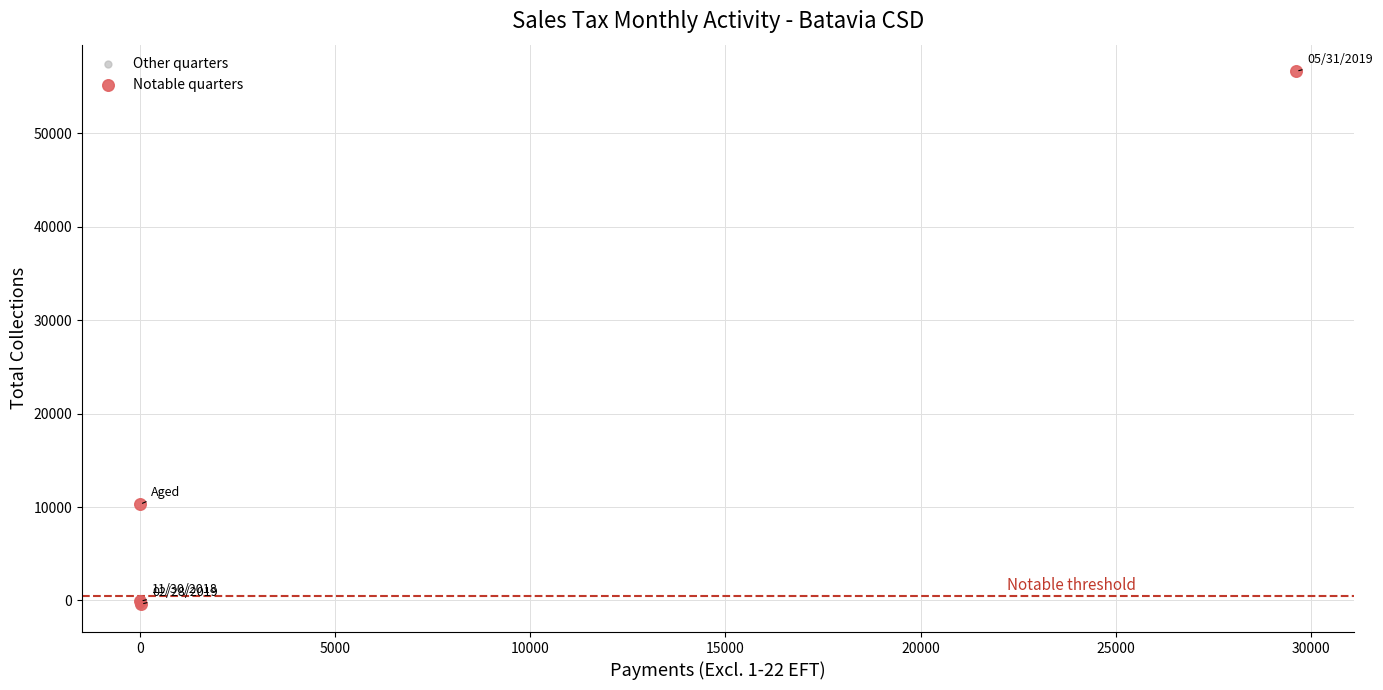

Which series has the largest Y range (max minus min)?

Notable quarters